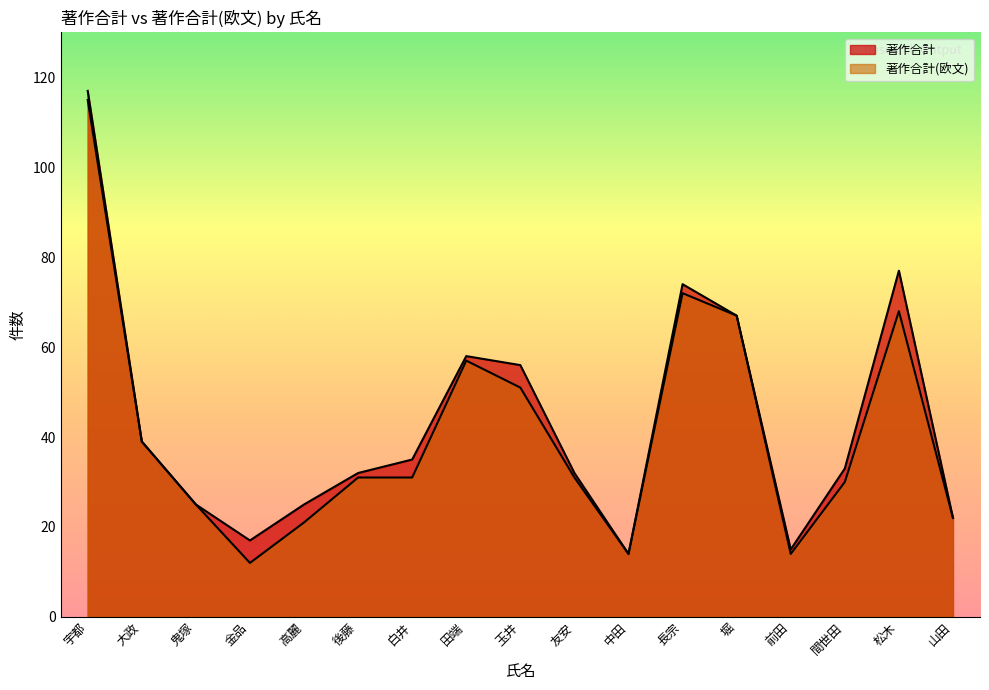

What is the difference between the 著作合計 values at 鬼塚 and 前田?

10